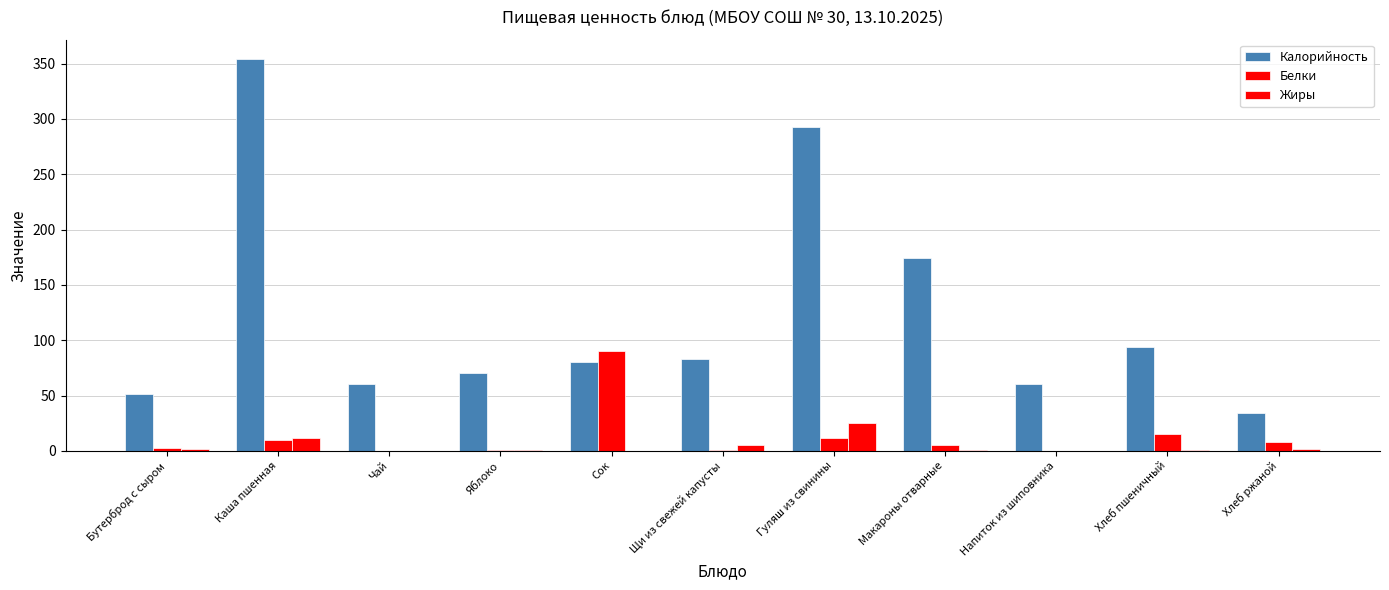

How many groups of bars are there?

11